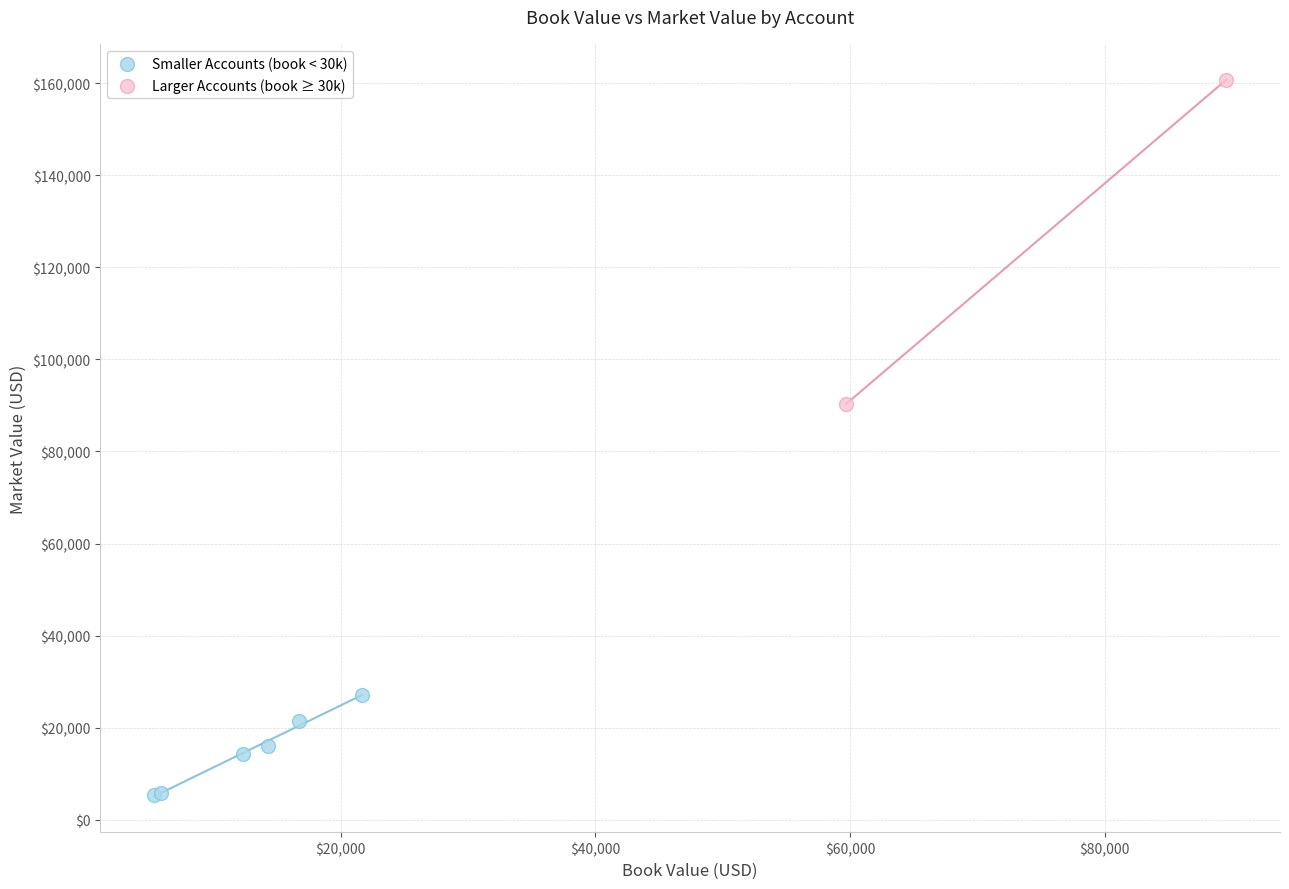

Which series reaches the minimum Y coordinate?

Smaller Accounts (book < 30k)